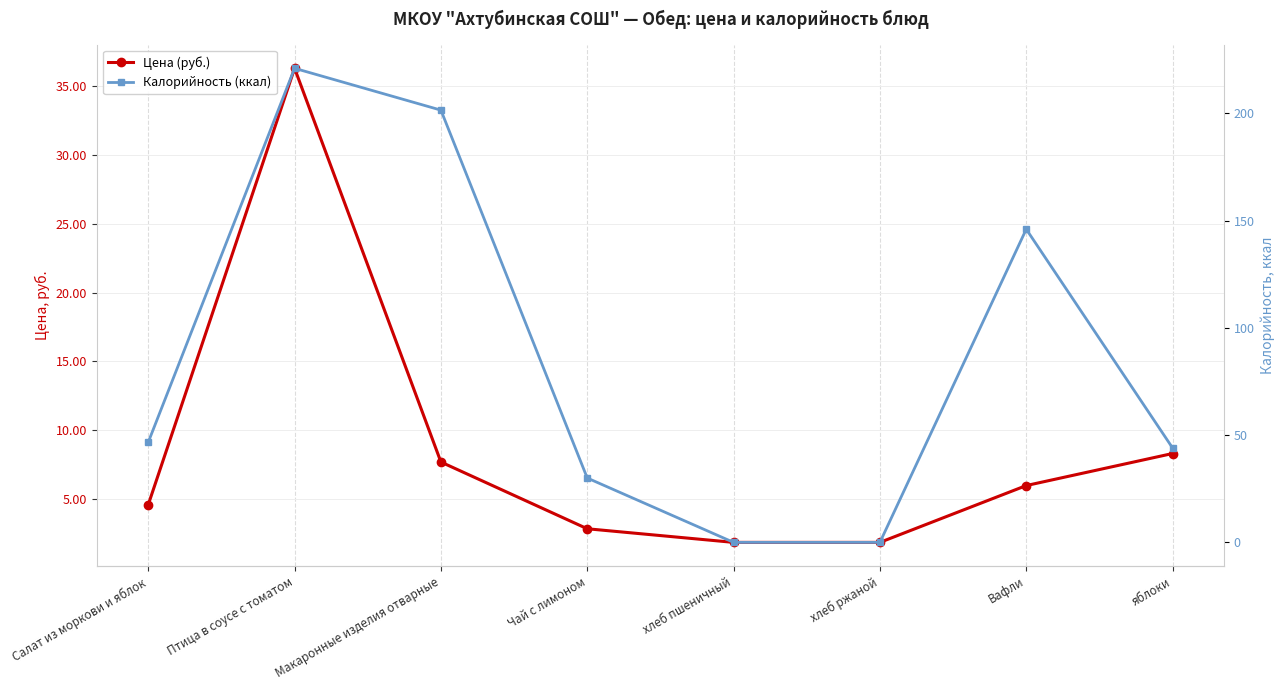

Which series has the largest total across all categories?

Калорийность (ккал)